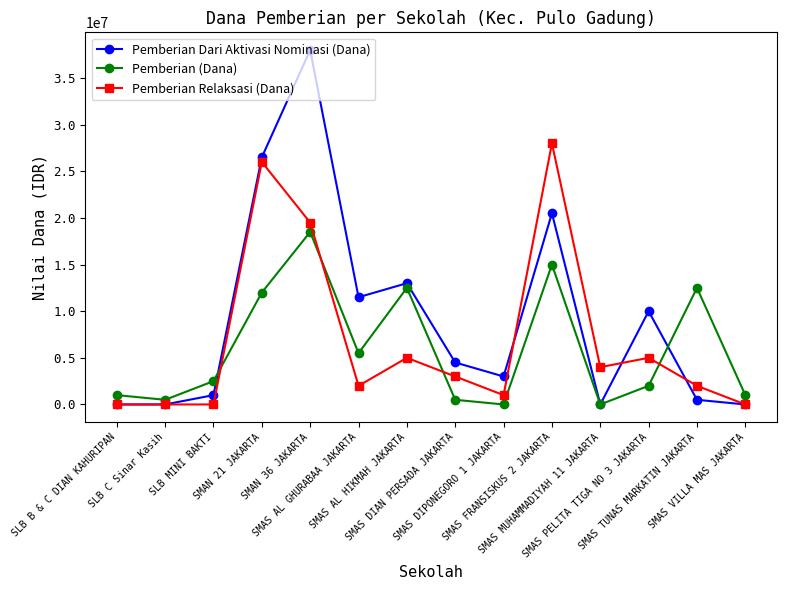

What position from the right is SLB C Sinar Kasih?

13